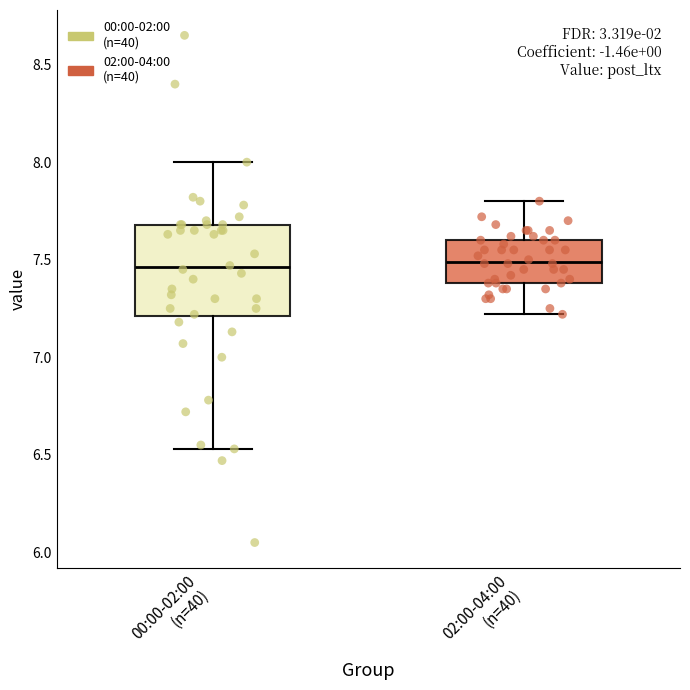

Reading left to right, transcribe this box plot: for each box, give where its median line is, the range the box spans, and where its two whiskers end, as read against the y-axis. The values are not printed on the chart, so give them approximately, as read against the axis.

00:00-02:00 (n=40): median 7.45, box 7.20 to 7.70, whiskers 6.55 to 8.00
02:00-04:00 (n=40): median 7.50, box 7.40 to 7.60, whiskers 7.20 to 7.80